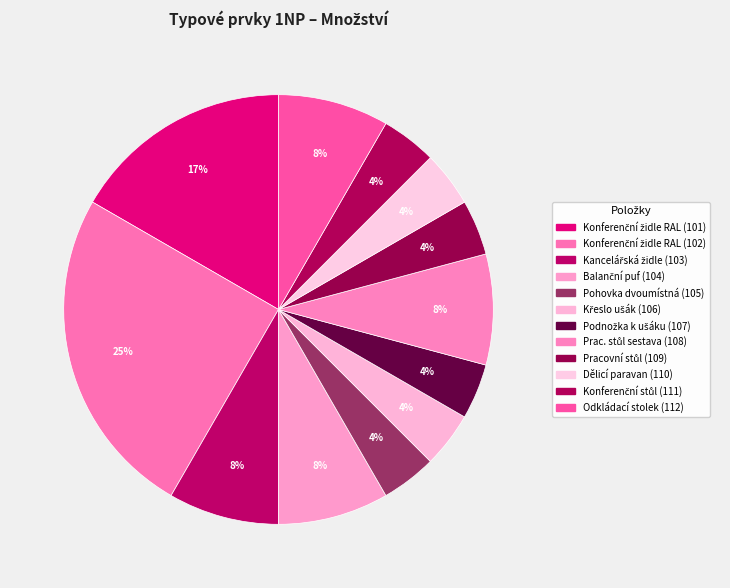

Approximately how many times larger is the value at Balanční puf (104) compared to Kancelářská židle (103)?

1.0